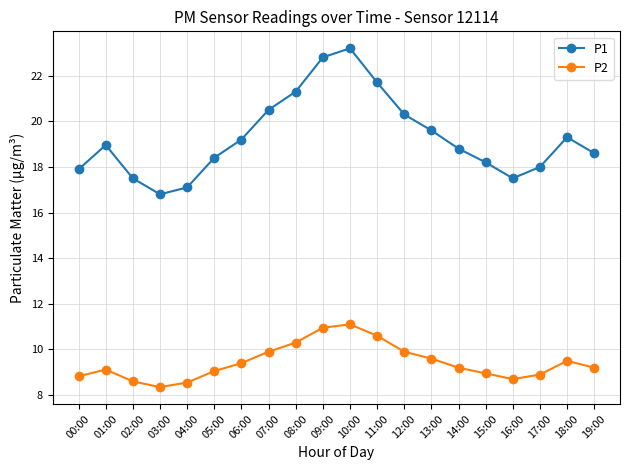

Where is the first local maximum for P1?

01:00